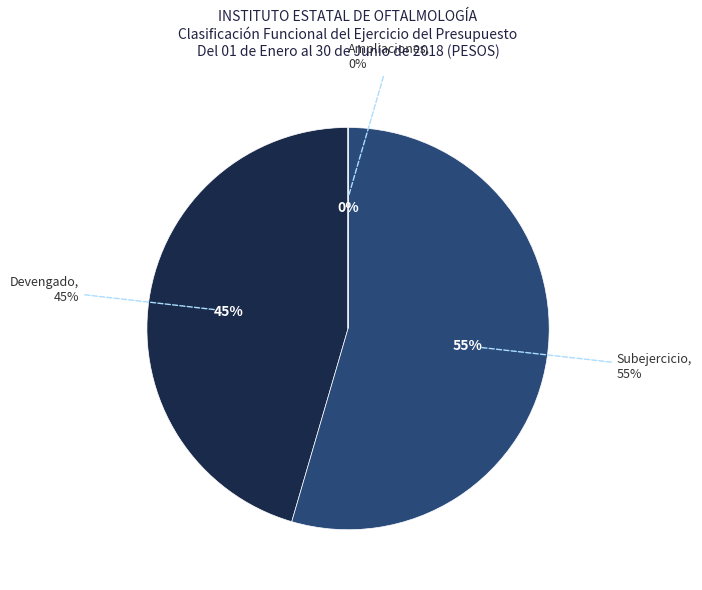

Does any single category account for the majority?

Yes